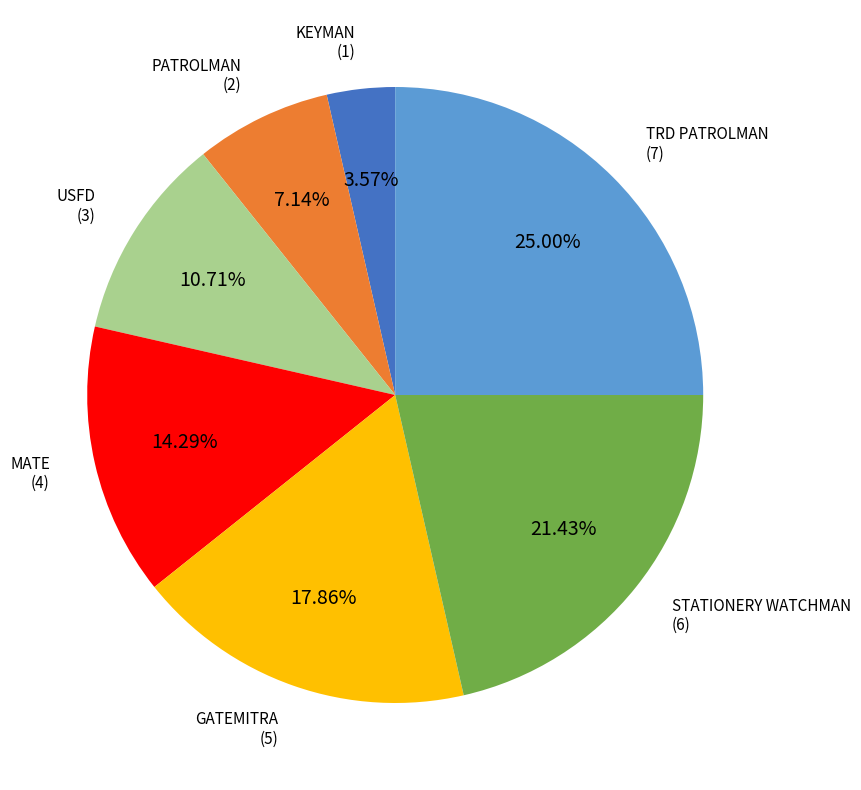

Does STATIONERY WATCHMAN account for over 50% of the chart?

No